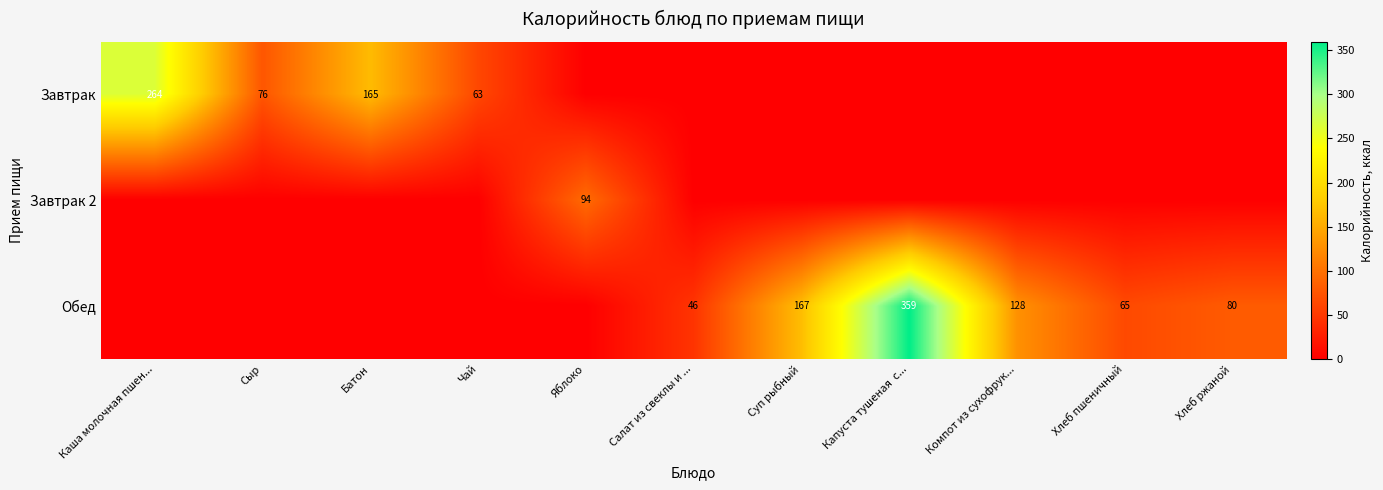

The Обед series shows 239 at Суп рыбный. True or false?

False